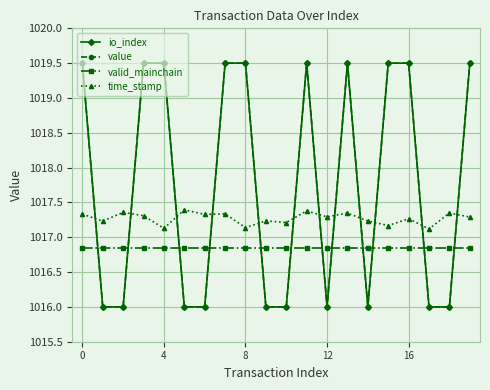

Is this an area chart (filled region under the line)?

No